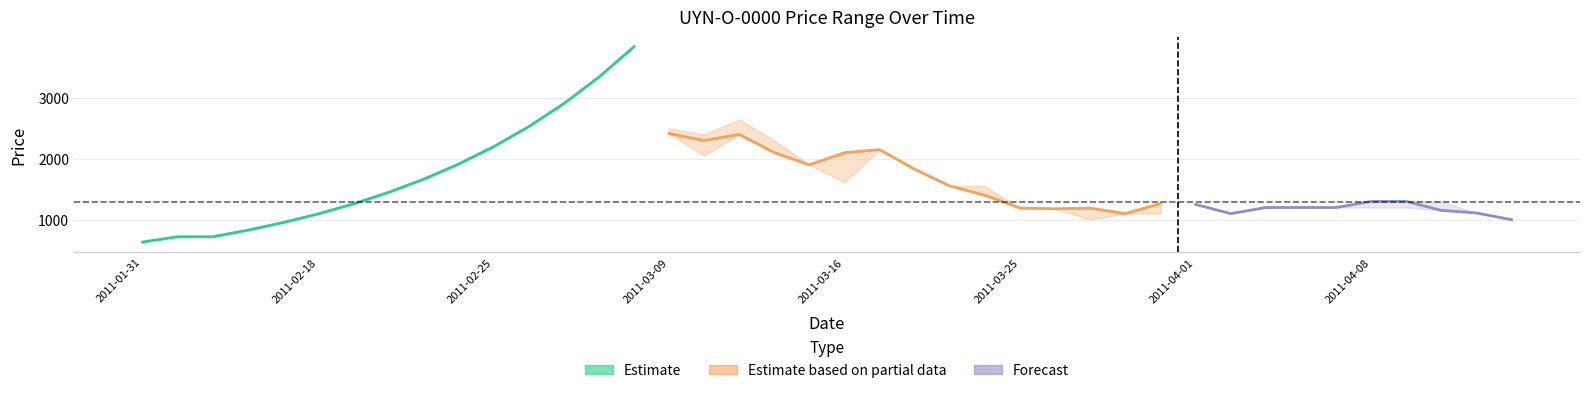

True or false: Close and High cross at least once.

False